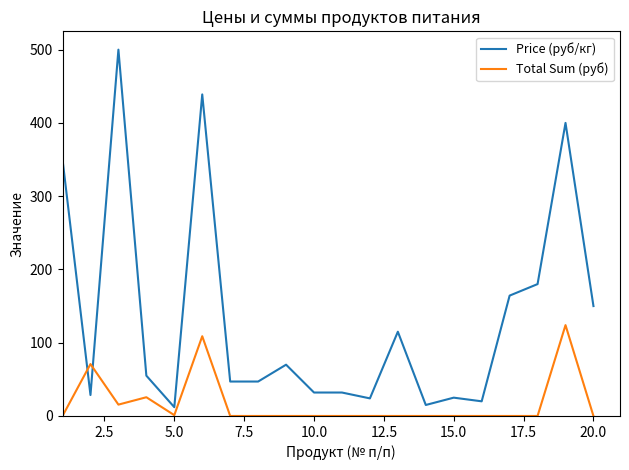

What is the greatest value displayed?

500.0